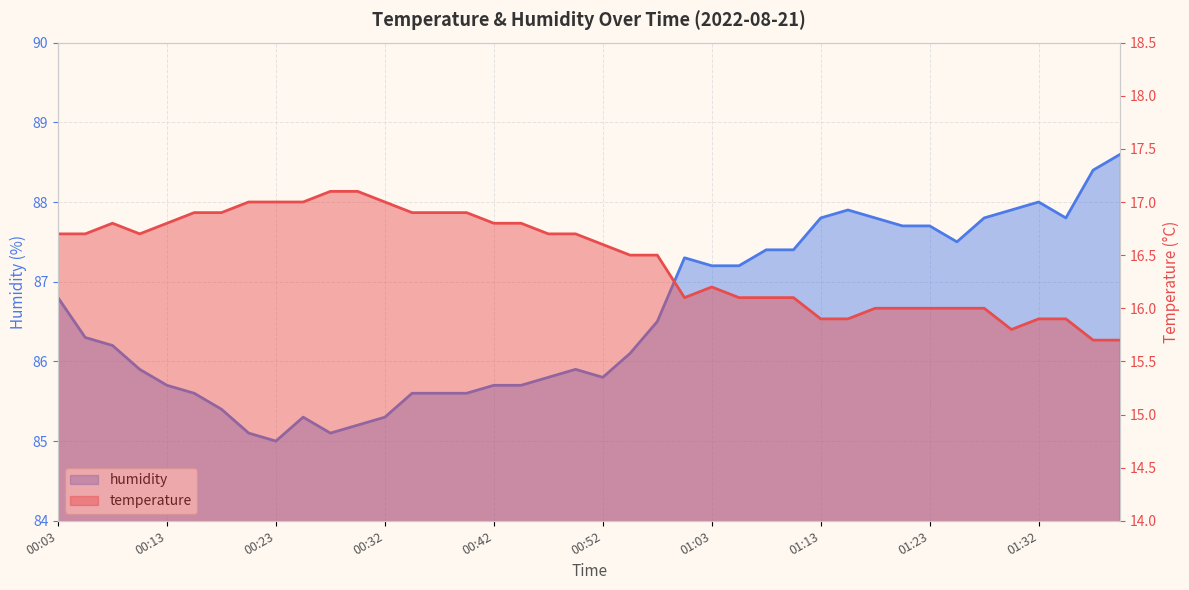

List the series in order of their overall mean, highest first.

humidity, temperature